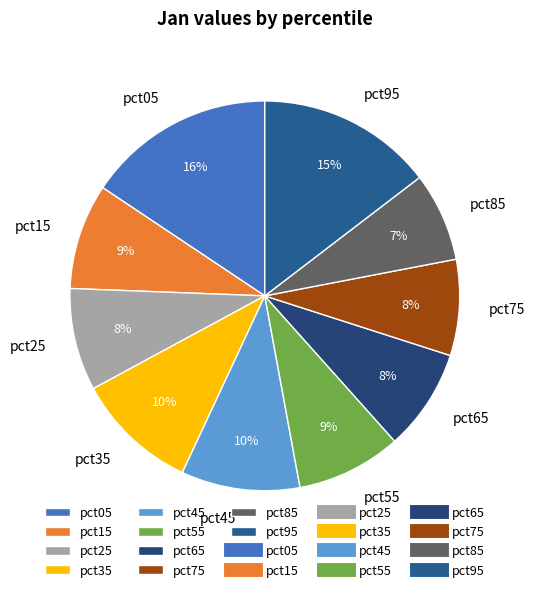

What percentage is the pct55 slice, to the nearest percent?

9%